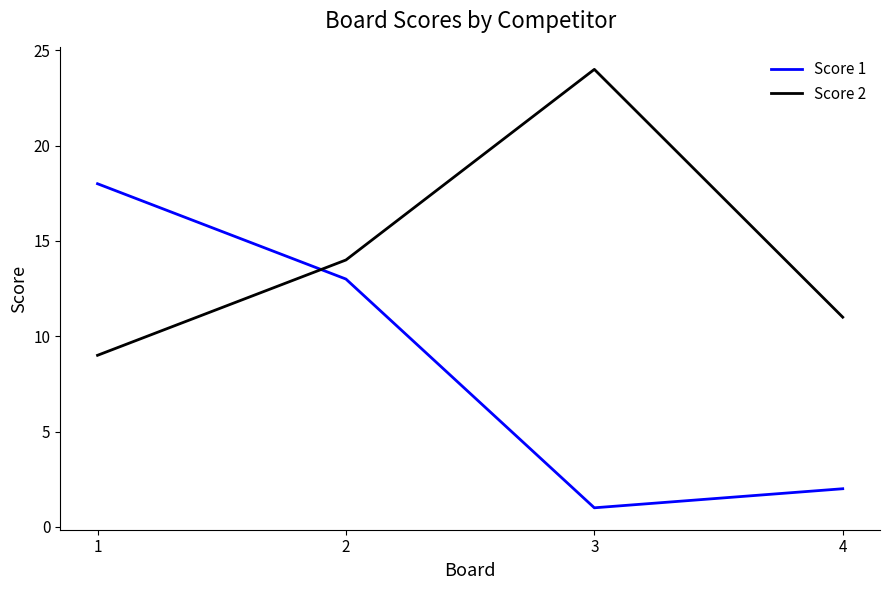

At which label is Score 1 closest to 9?

2